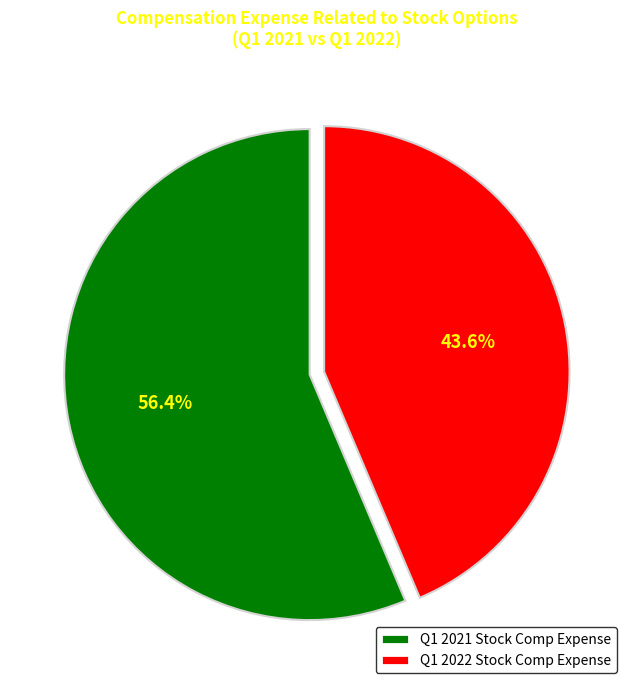

Count the number of slices in the pie.

2